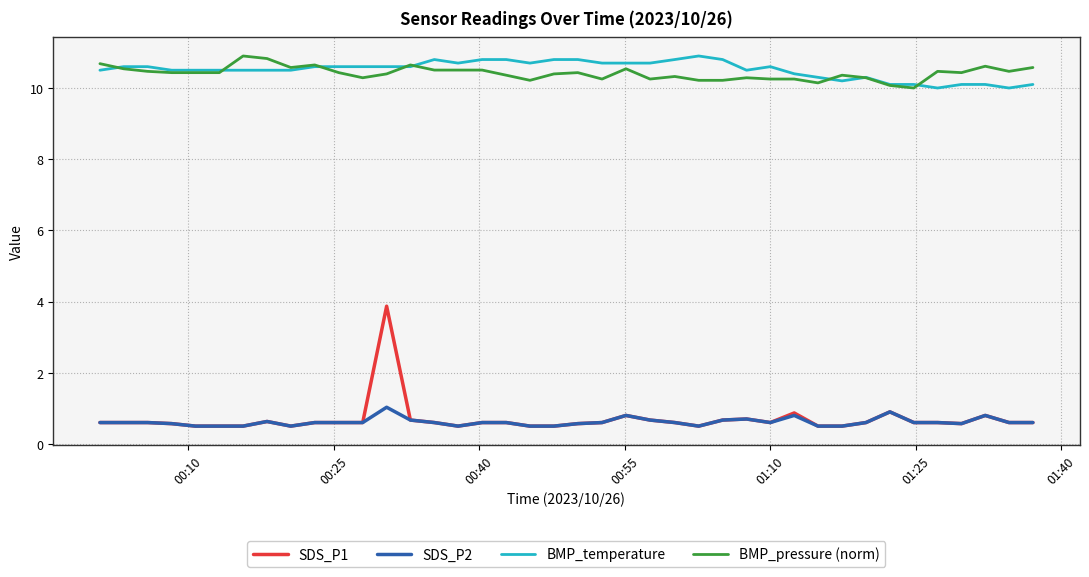

What is the minimum value shown in the chart?

0.5